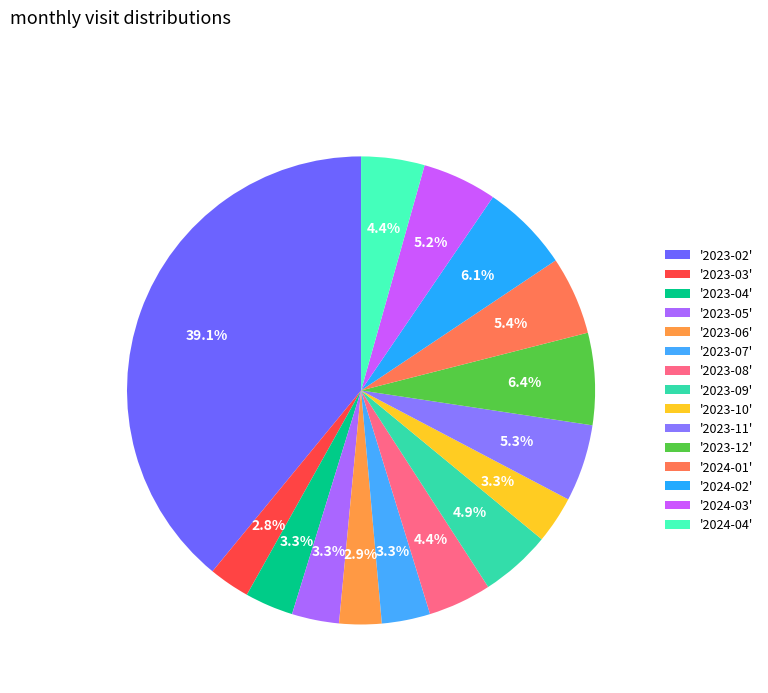

Count the number of slices in the pie.

15